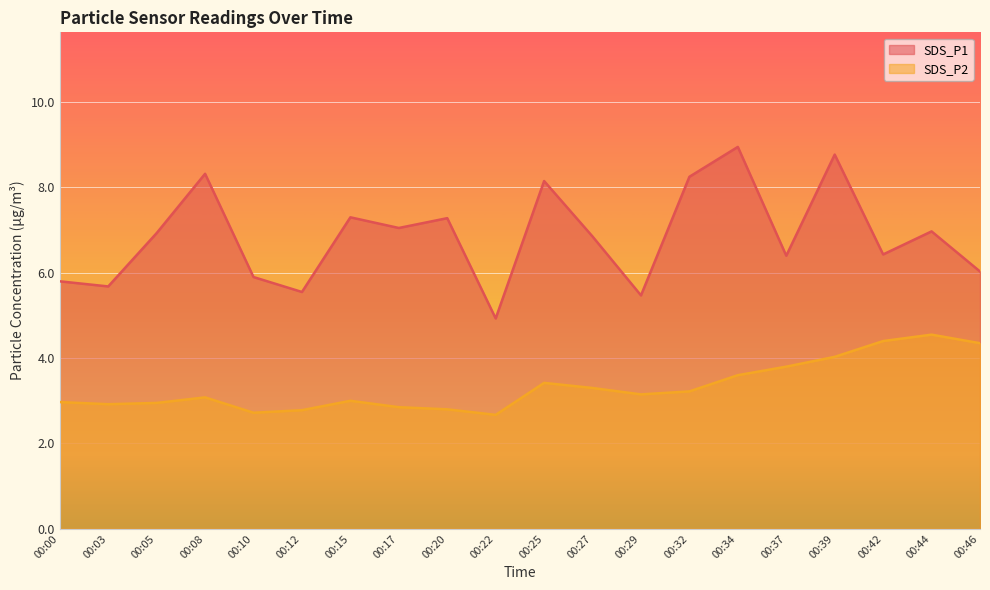

What is the sum of the SDS_P2 values at 00:10 and 00:05?

5.7